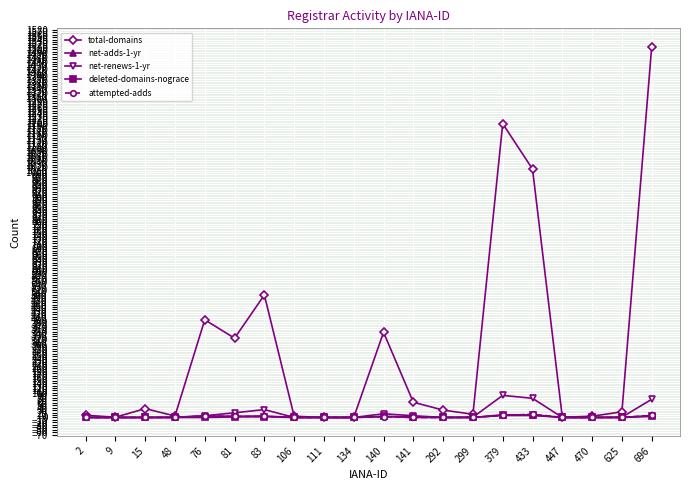

At which category is the sum across all series the highest?

696